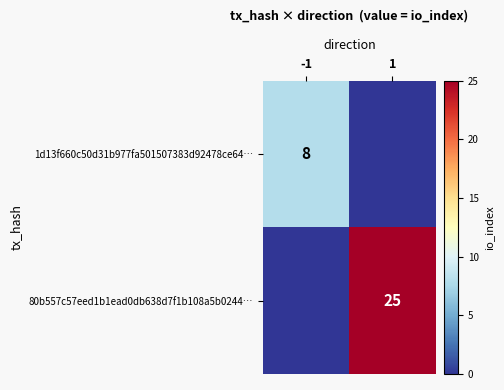

The 1d13f660c50d31b977fa501507383d92478ce64… series shows 8 at -1. True or false?

True